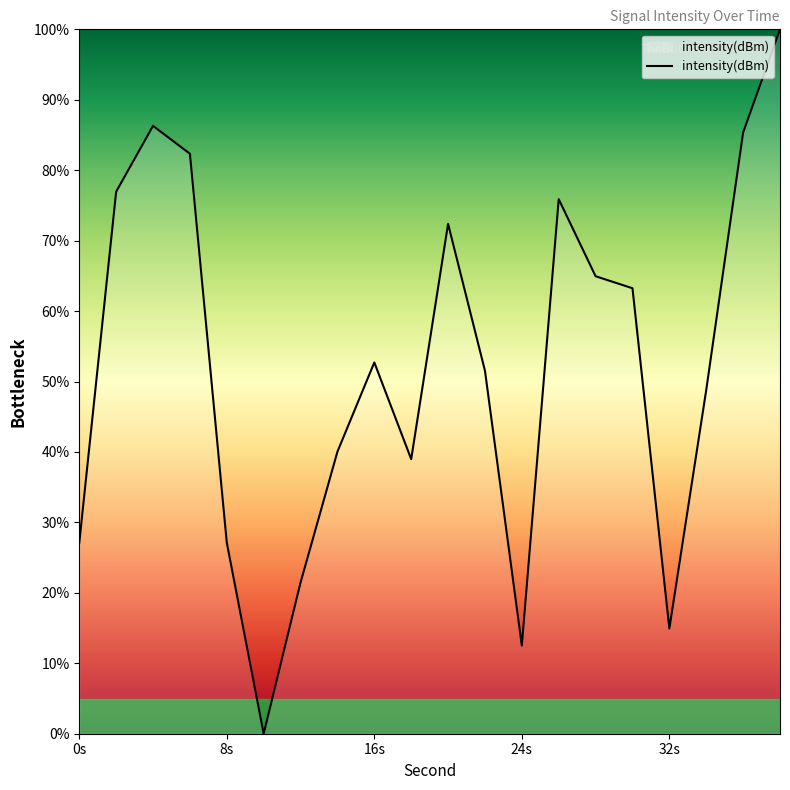

How many series are shown in this chart?

1